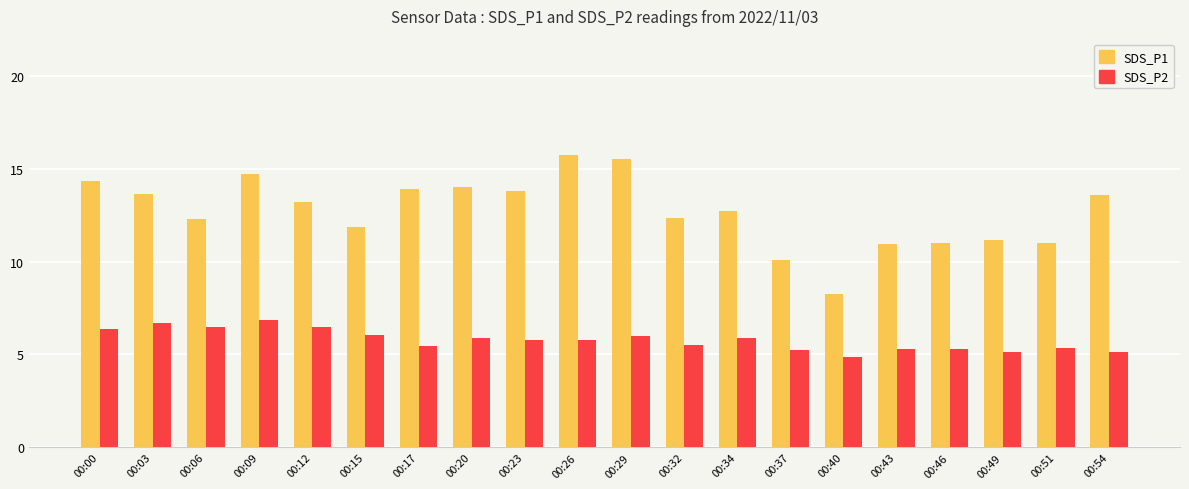

Does the chart contain any negative values?

No